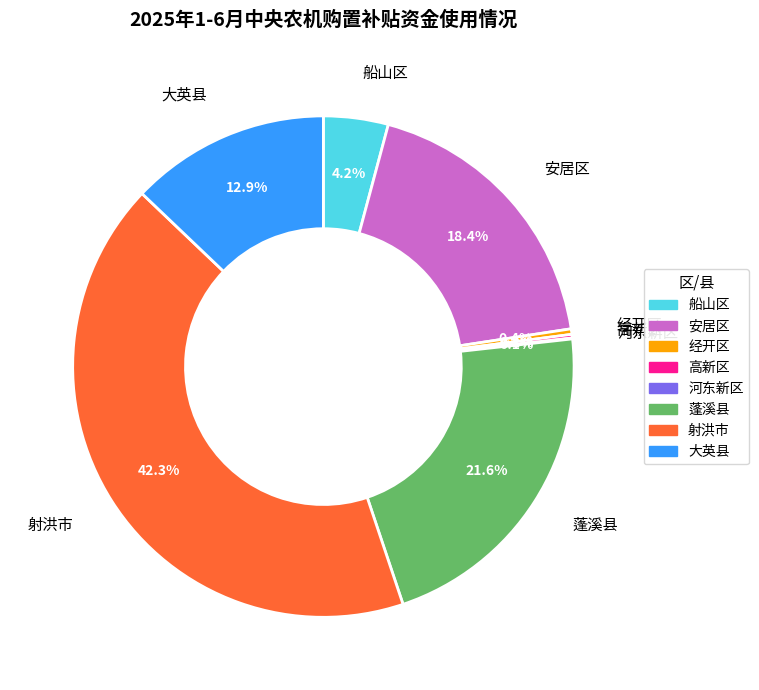

To the nearest percent, what portion does 船山区 represent?

4%